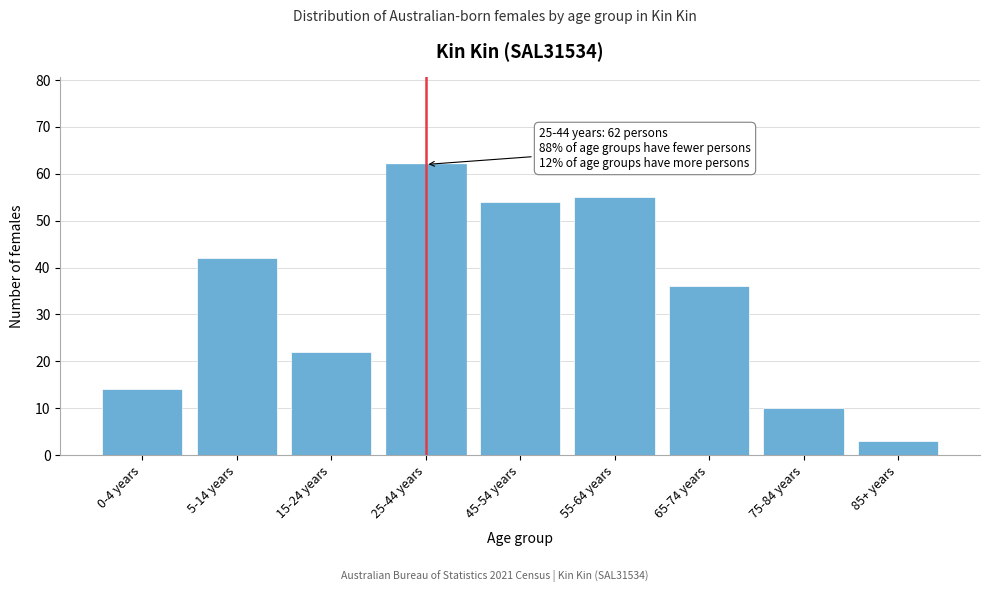

Reading right to left, extract all data points from this chart.

85+ years=3	75-84 years=10	65-74 years=36	55-64 years=55	45-54 years=54	25-44 years=62	15-24 years=22	5-14 years=42	0-4 years=14